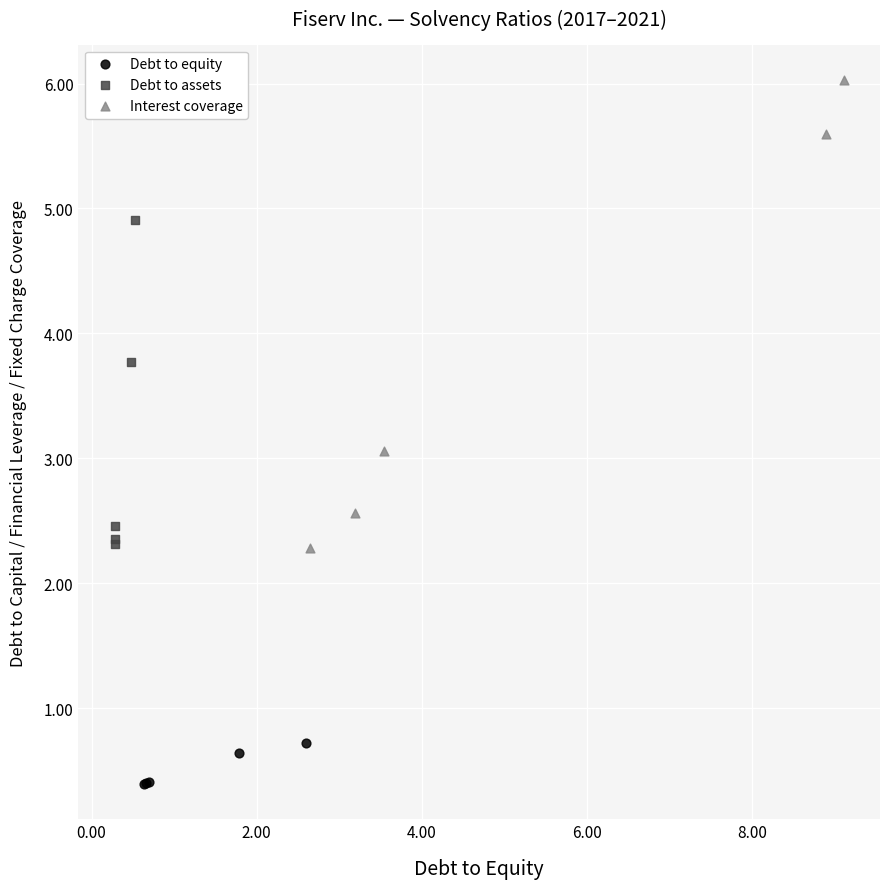

Which series contains the highest Y value?

Interest coverage